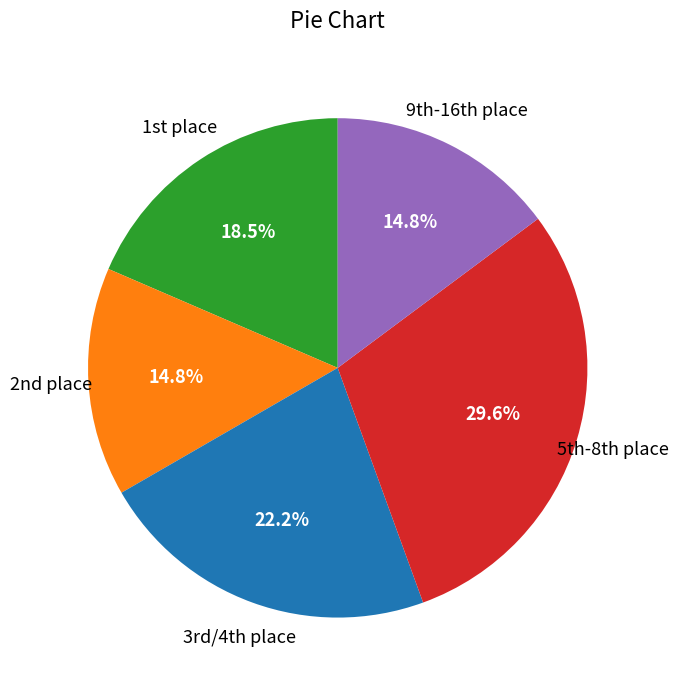

Is there any slice that represents more than half of the pie?

No